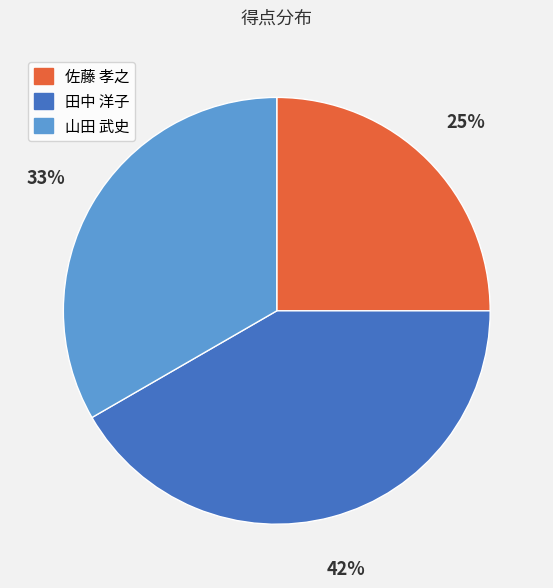

To the nearest percent, what percentage of the pie is 山田 武史?

33%